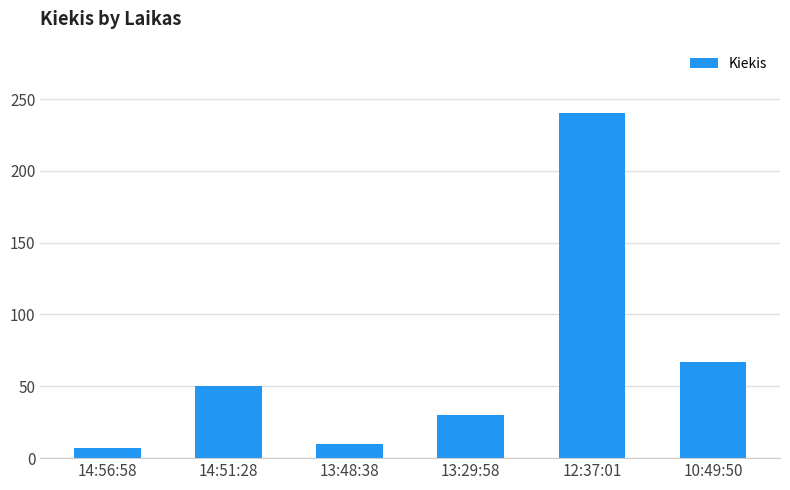

What is the difference between the values at 14:51:28 and 10:49:50?

17